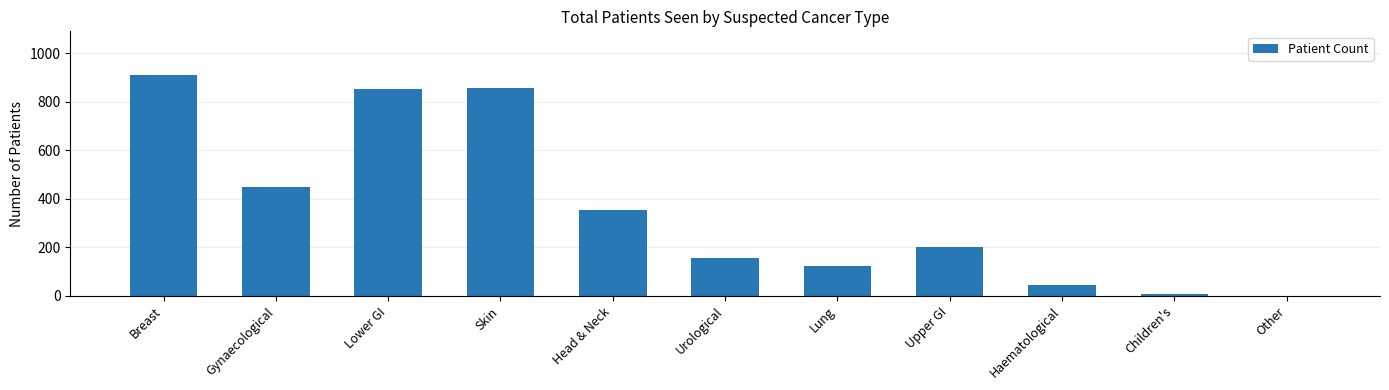

The chart shows a value of 138 at Upper GI. True or false?

False